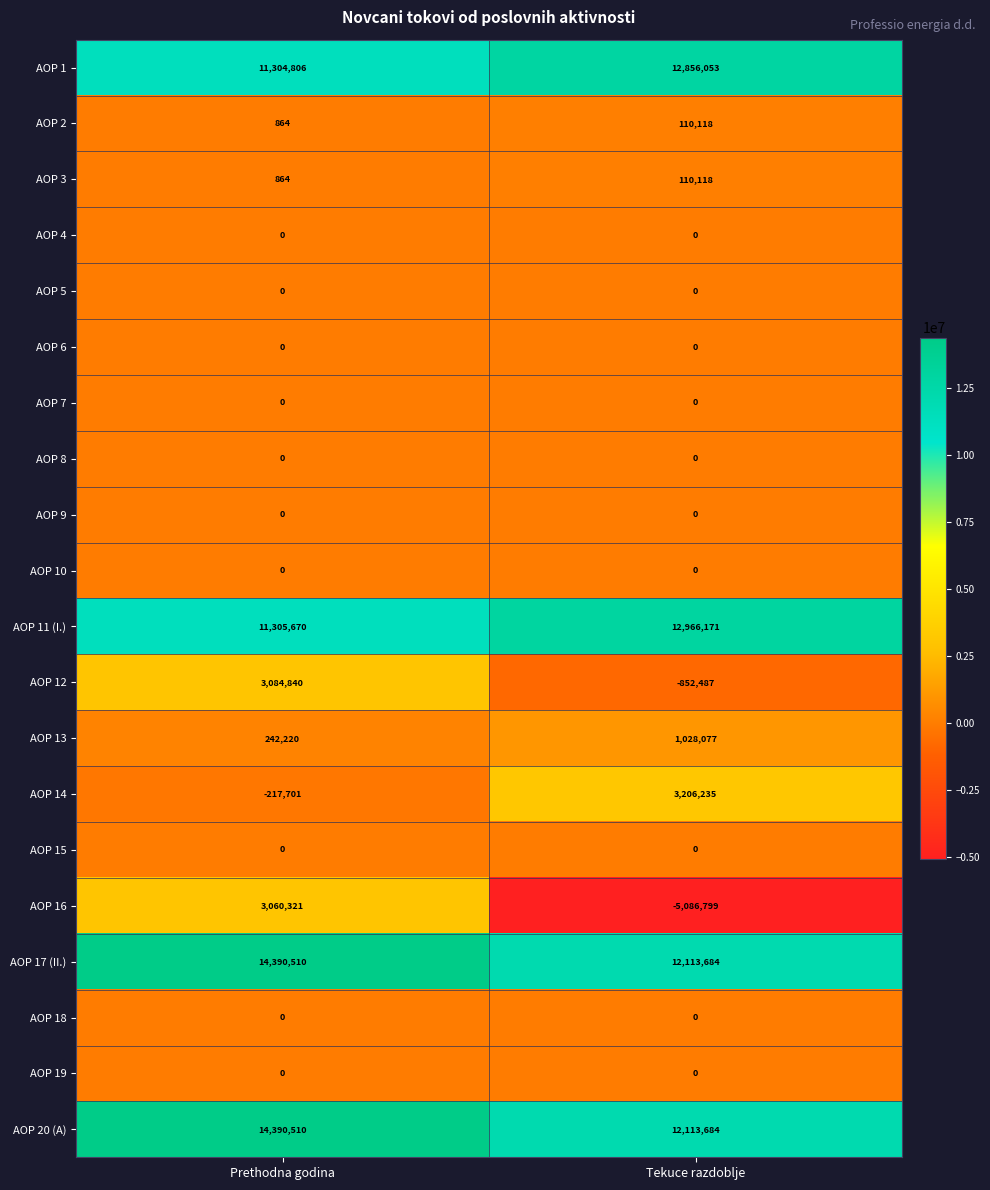

True or false: AOP 15 has a value of 0 at Tekuce razdoblje.

True